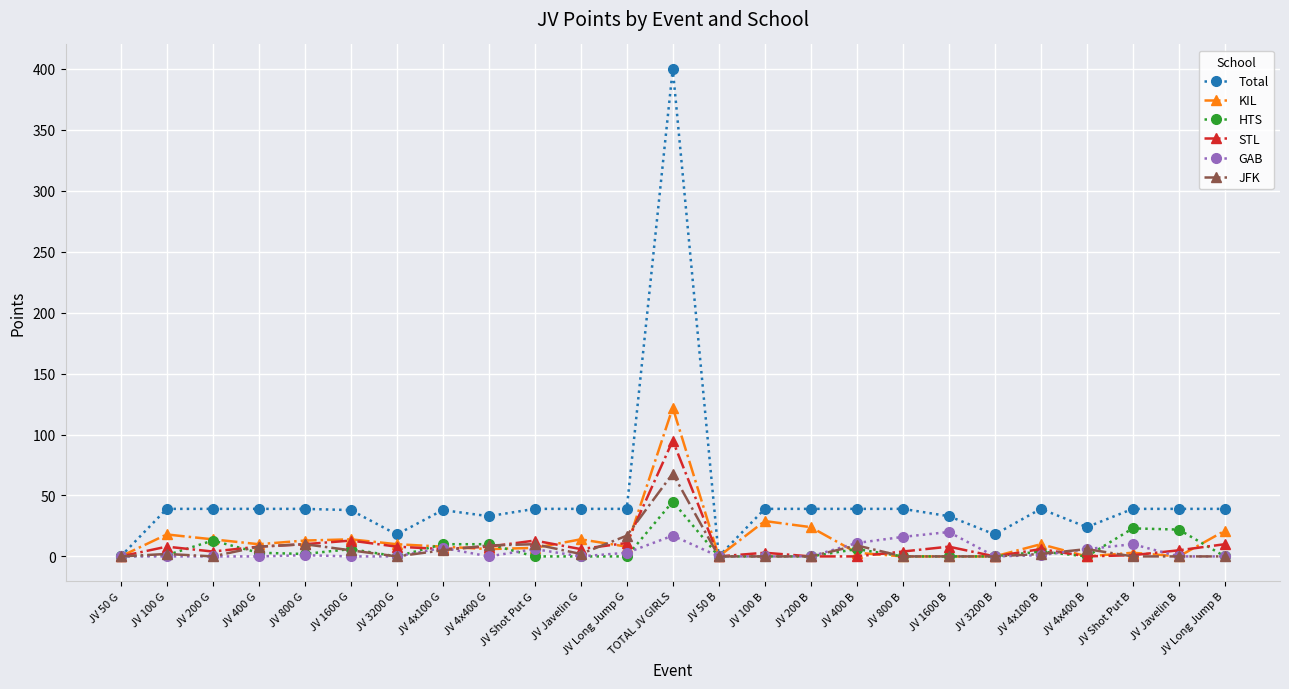

How many lines are shown in the chart?

6